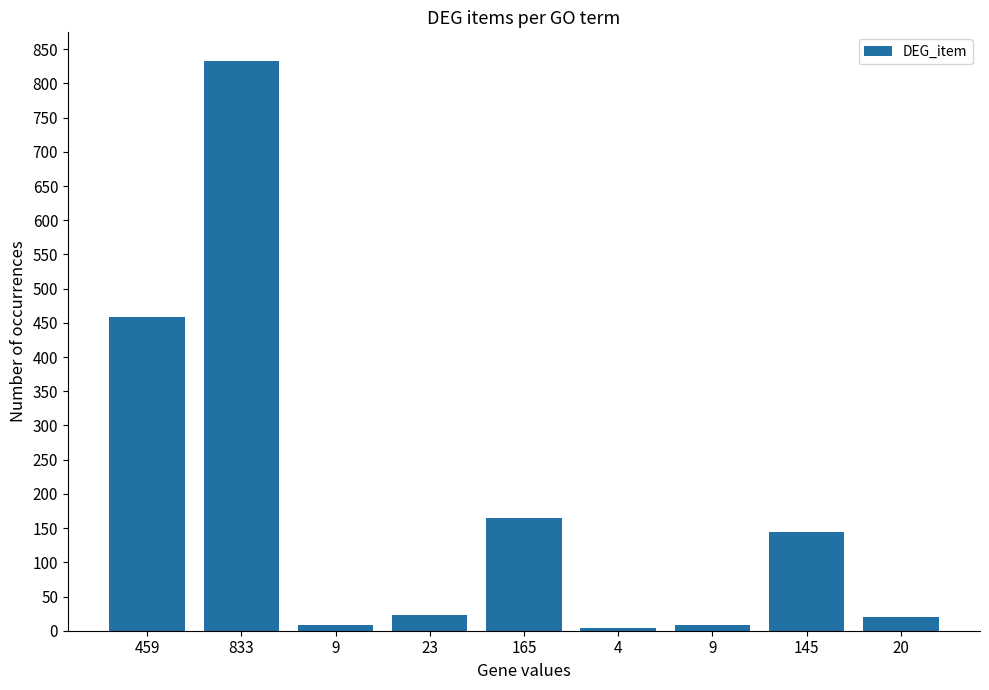

Rank the categories by value from highest to lowest.

833, 459, 165, 145, 23, 20, 9, 9, 4